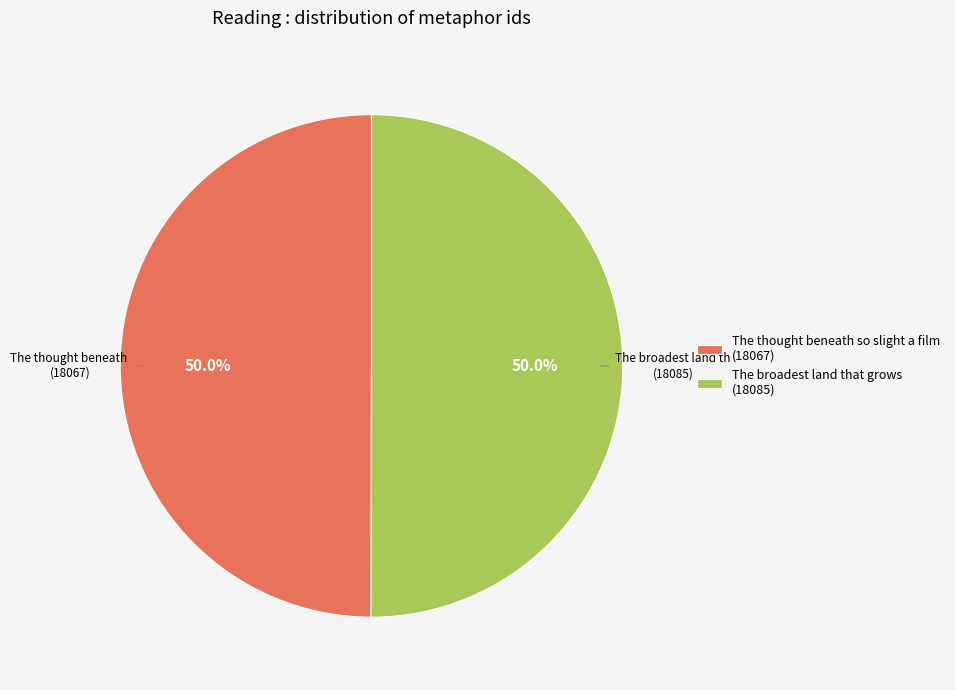

The The broadest land that grows slice represents 50% of the pie. True or false?

True